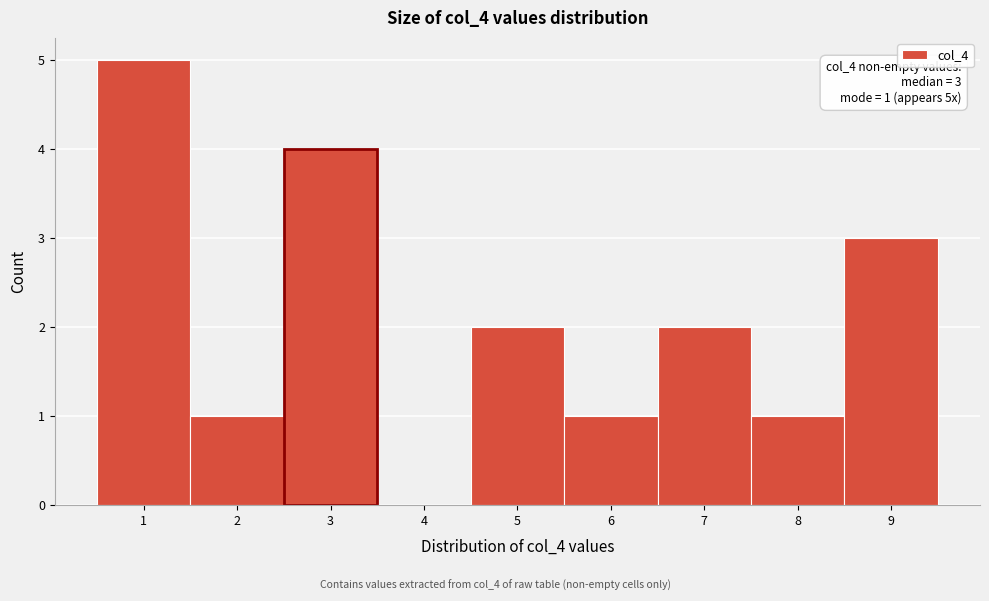

Over which range of the x-axis is the bar tallest?

0.5 to 1.5